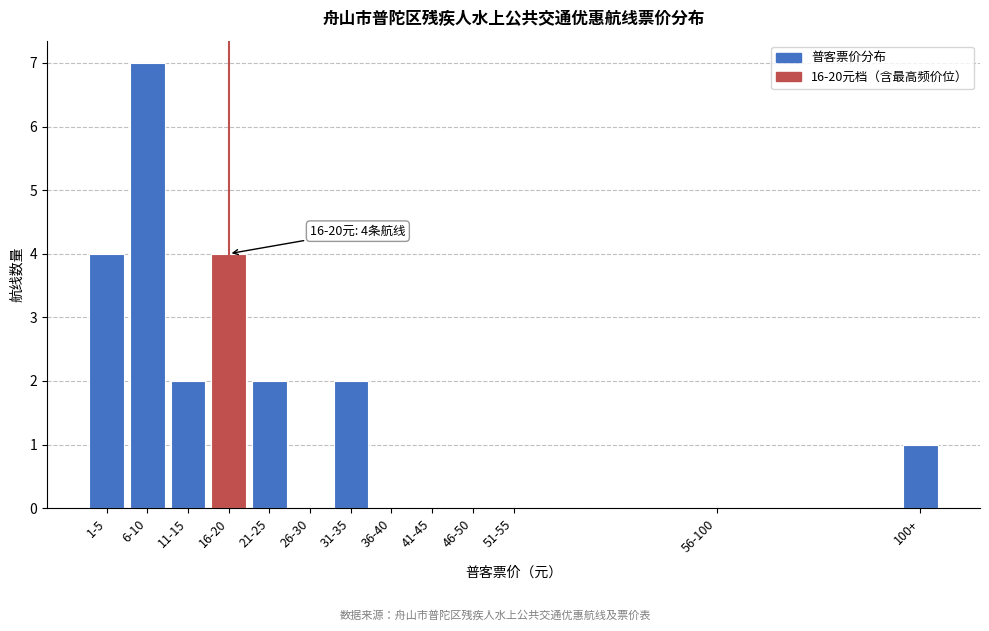

Reading right to left, transcribe all the data shown in this chart.

100+=1	56-100=0	51-55=0	46-50=0	41-45=0	36-40=0	31-35=2	26-30=0	21-25=2	16-20=4	11-15=2	6-10=7	1-5=4